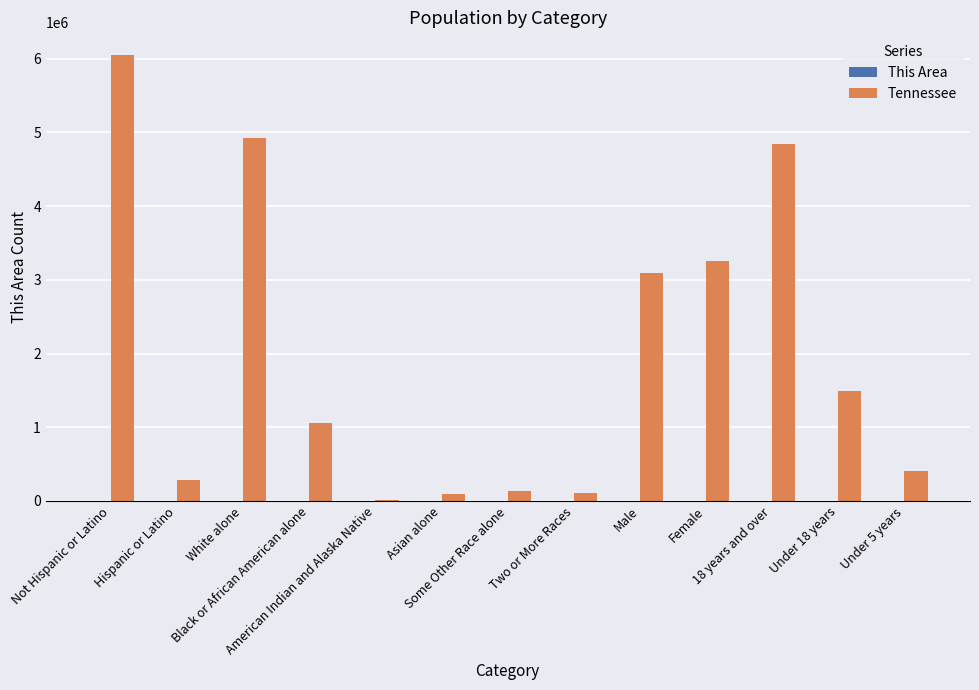

Which series has the largest total across all categories?

Tennessee